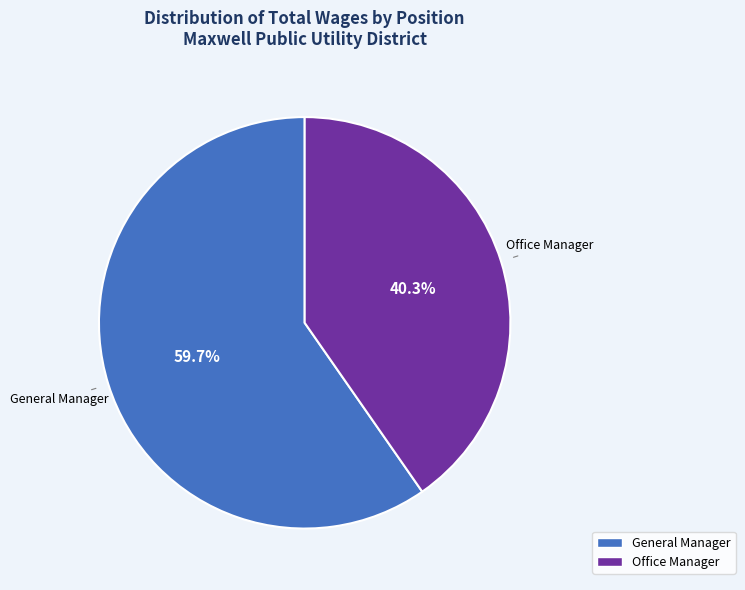

What is the smallest slice in the pie chart?

Office Manager